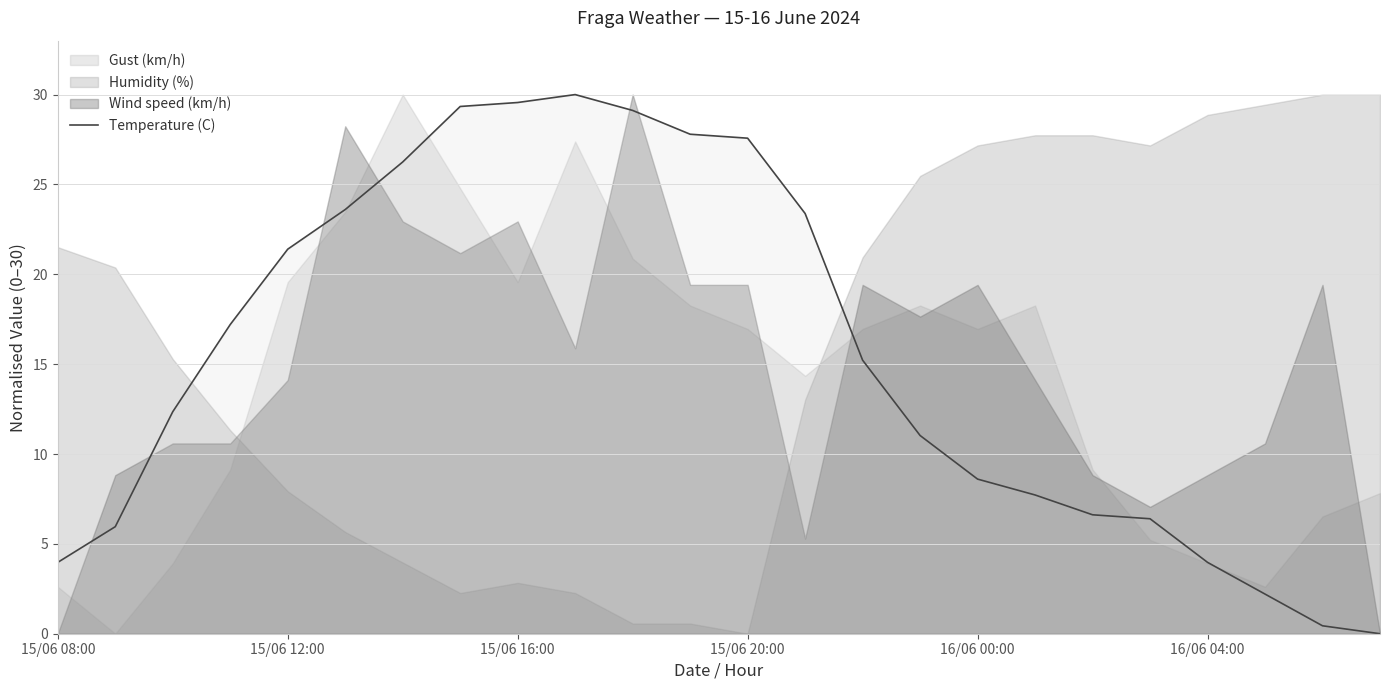

What is the maximum value for Temperature (C)?

30.0